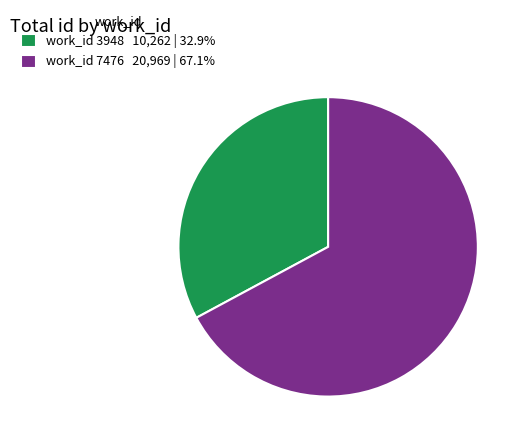

Combined, do work_id 7476 20,969 | 67.1% and work_id 3948 10,262 | 32.9% account for over 50%?

Yes